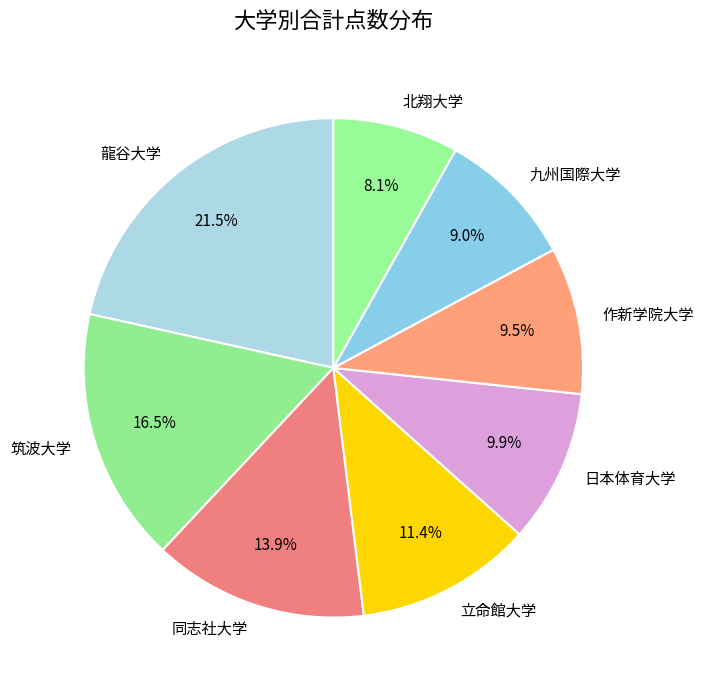

Is 筑波大学 the majority of the pie?

No